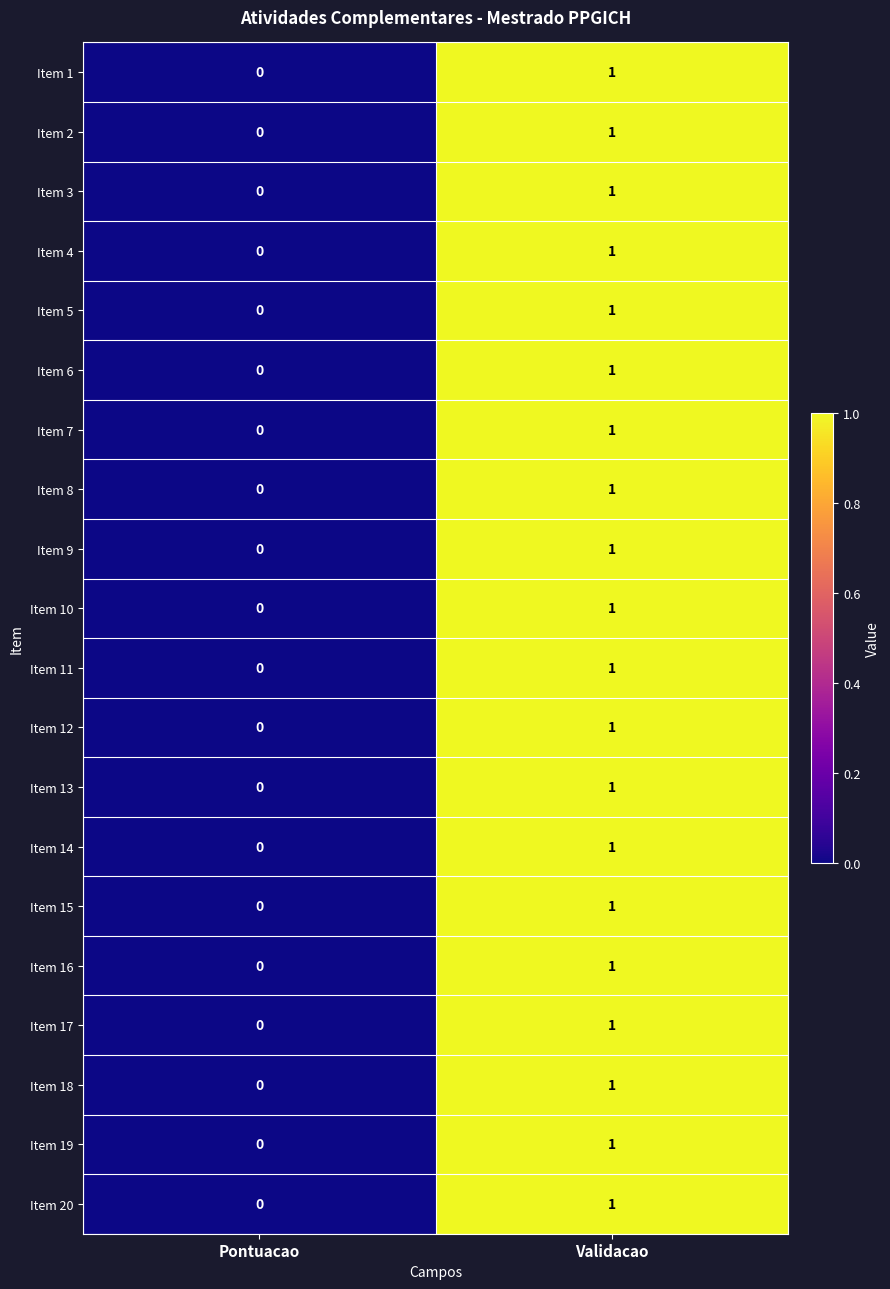

At which category is the sum across all series the highest?

Validacao